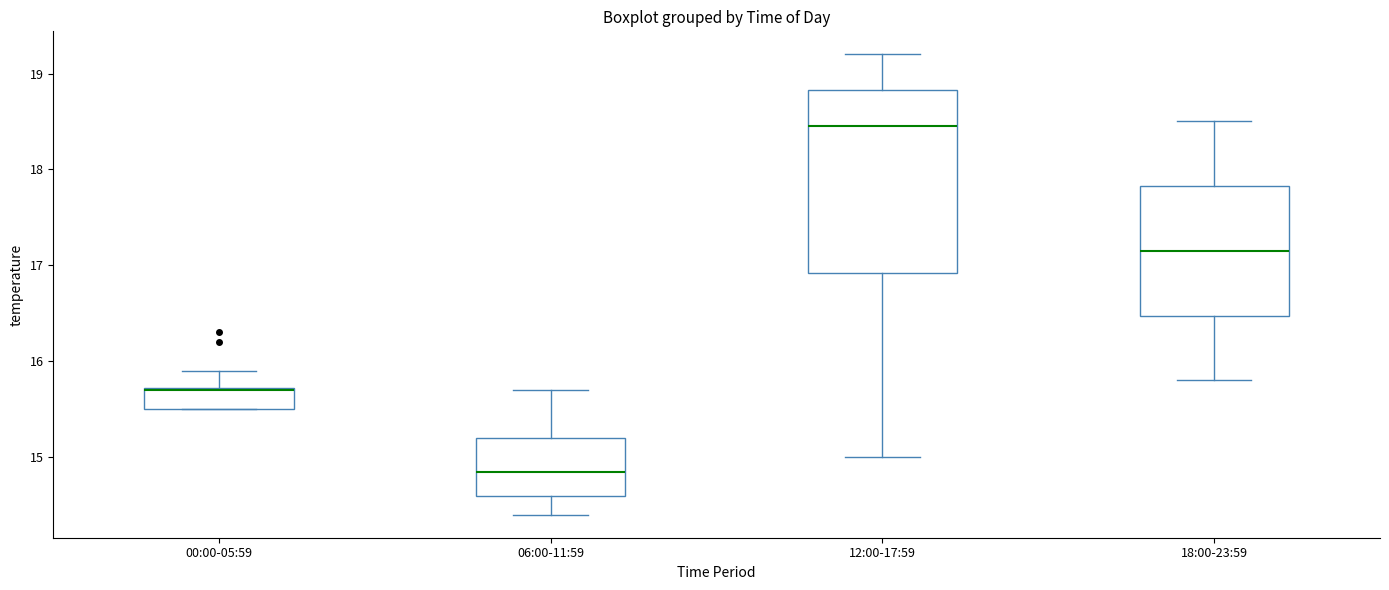

Where is the upper edge of the box for 12:00-17:59 on the y-axis? The values are not printed on the chart, so give them approximately, as read against the axis.

18.8